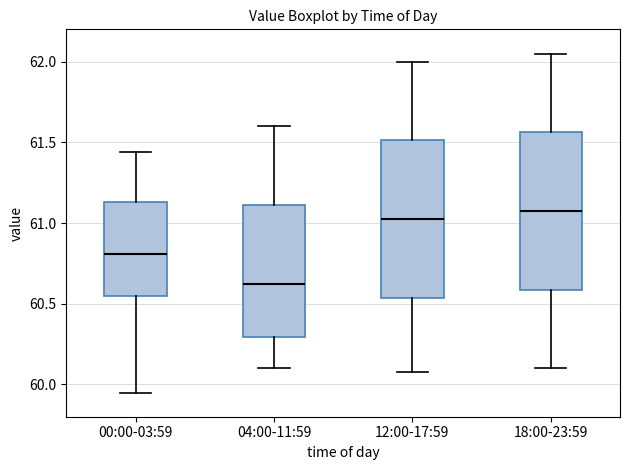

Reading left to right, transcribe this box plot: for each box, give where its median line is, the range the box spans, and where its two whiskers end, as read against the y-axis. The values are not printed on the chart, so give them approximately, as read against the axis.

00:00-03:59: median 60.80, box 60.55 to 61.15, whiskers 59.95 to 61.45
04:00-11:59: median 60.65, box 60.30 to 61.10, whiskers 60.10 to 61.60
12:00-17:59: median 61.05, box 60.55 to 61.50, whiskers 60.10 to 62.00
18:00-23:59: median 61.10, box 60.60 to 61.55, whiskers 60.10 to 62.05